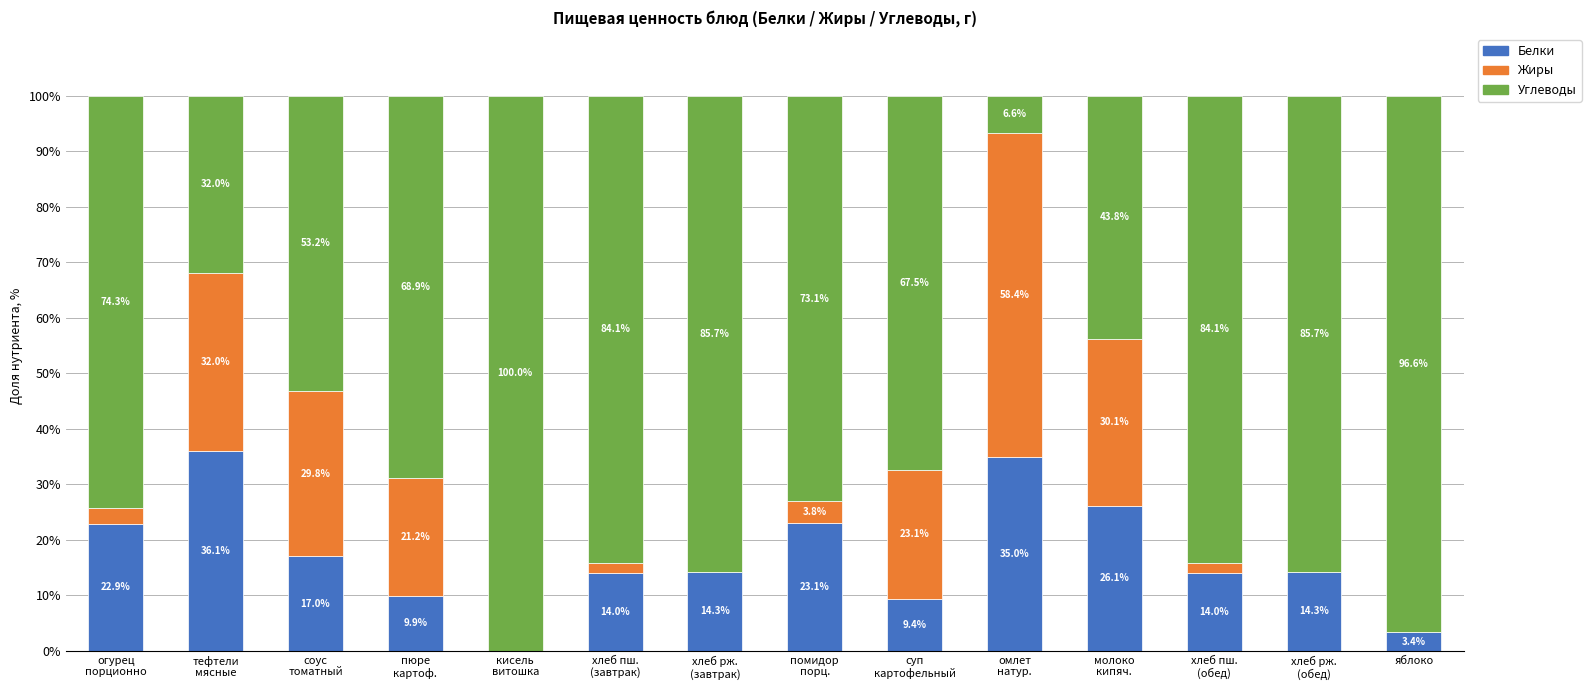

What is the sum of all Белки values?

239.3